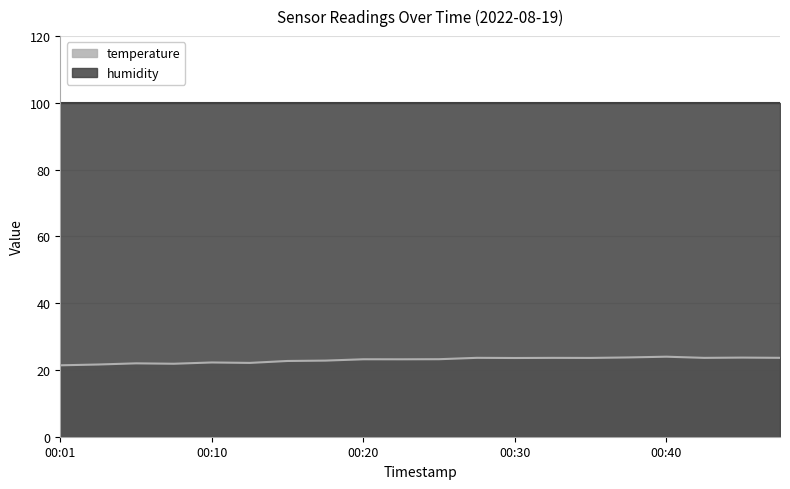

What is the difference between the values at 00:25 and 00:13?

1.1